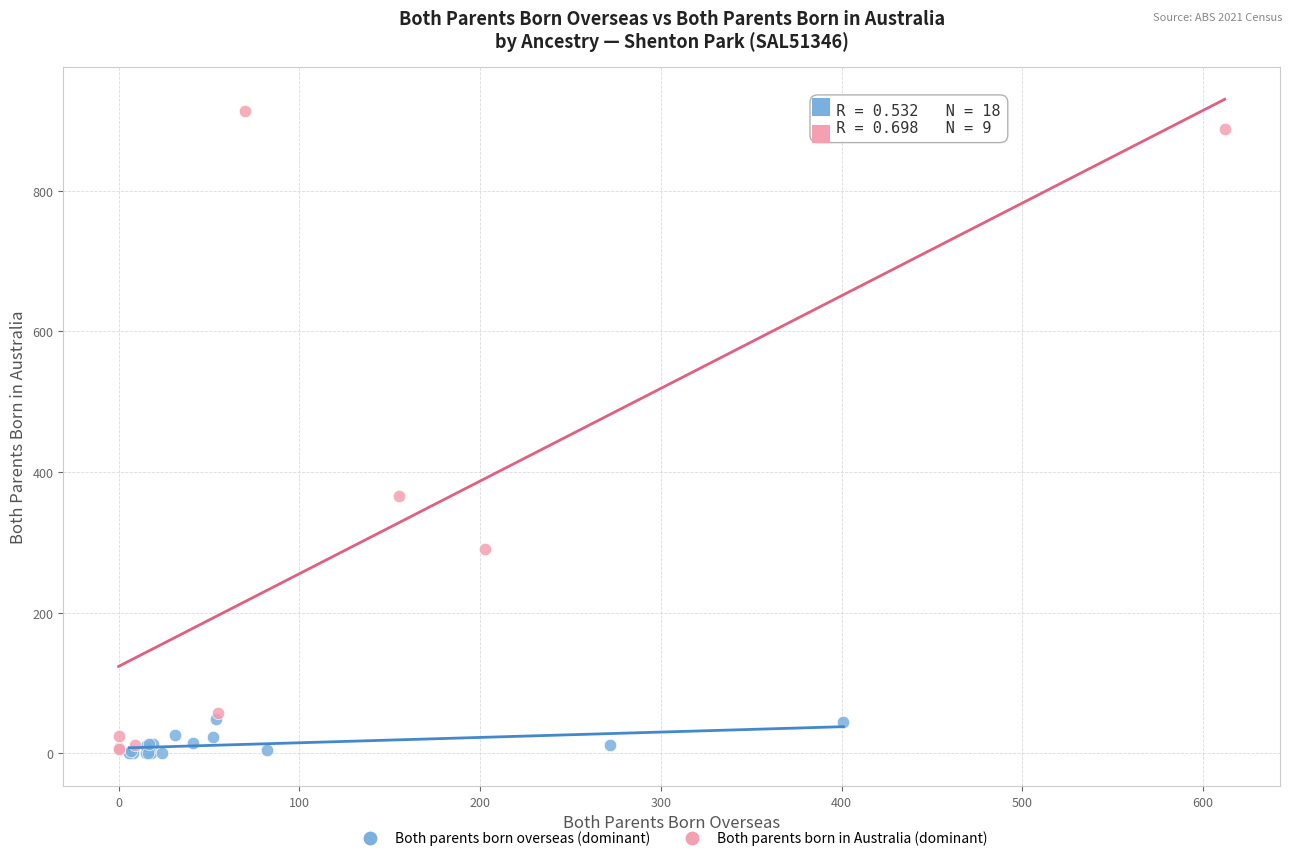

Which series reaches the maximum Y coordinate?

Both parents born in Australia (dominant)